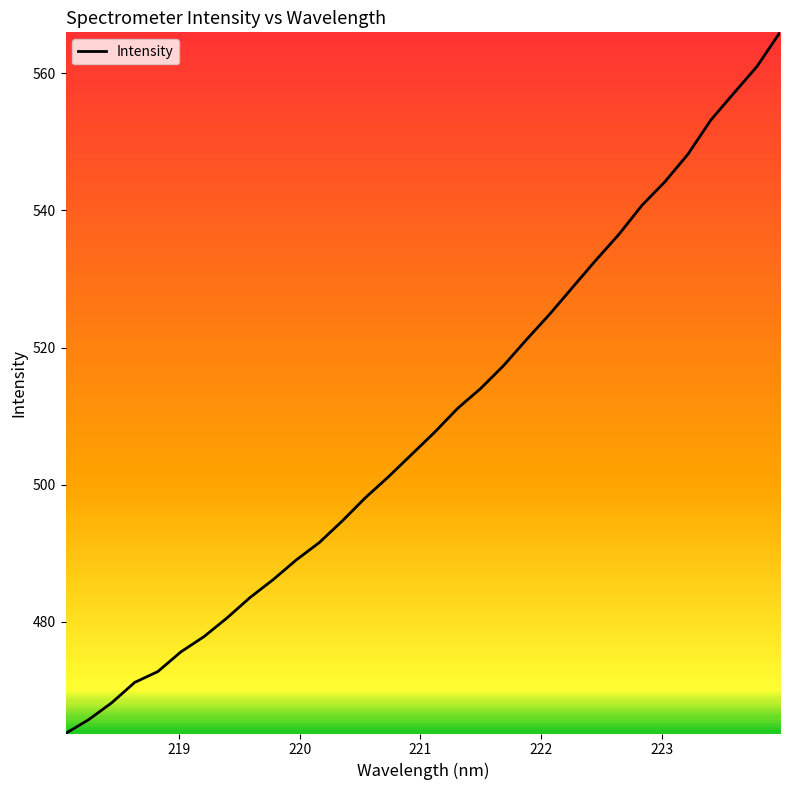

What is the difference between the maximum and minimum values?

102.2